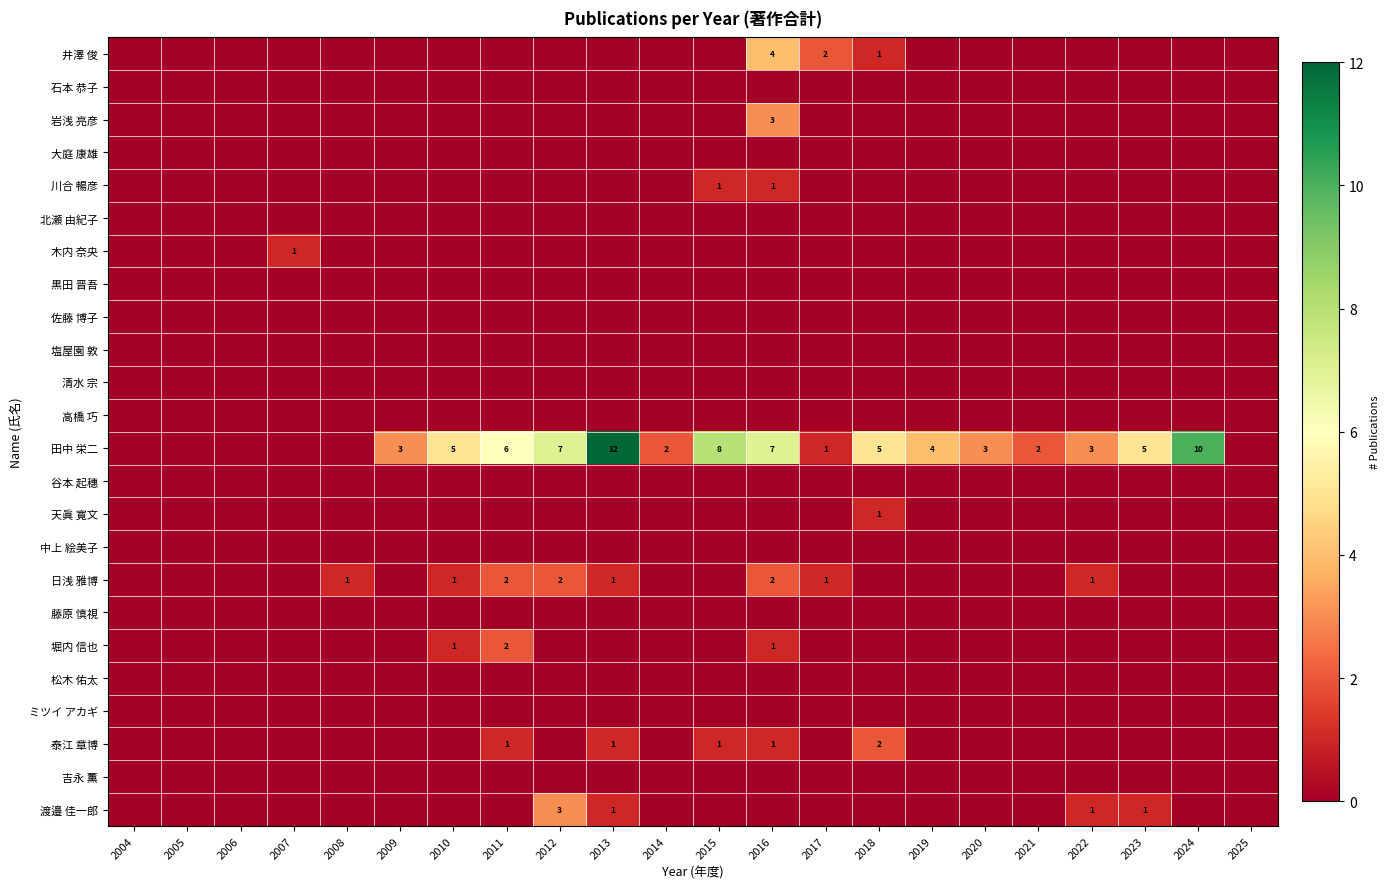

How many 井澤 俊 values are between 0 and 1?

20